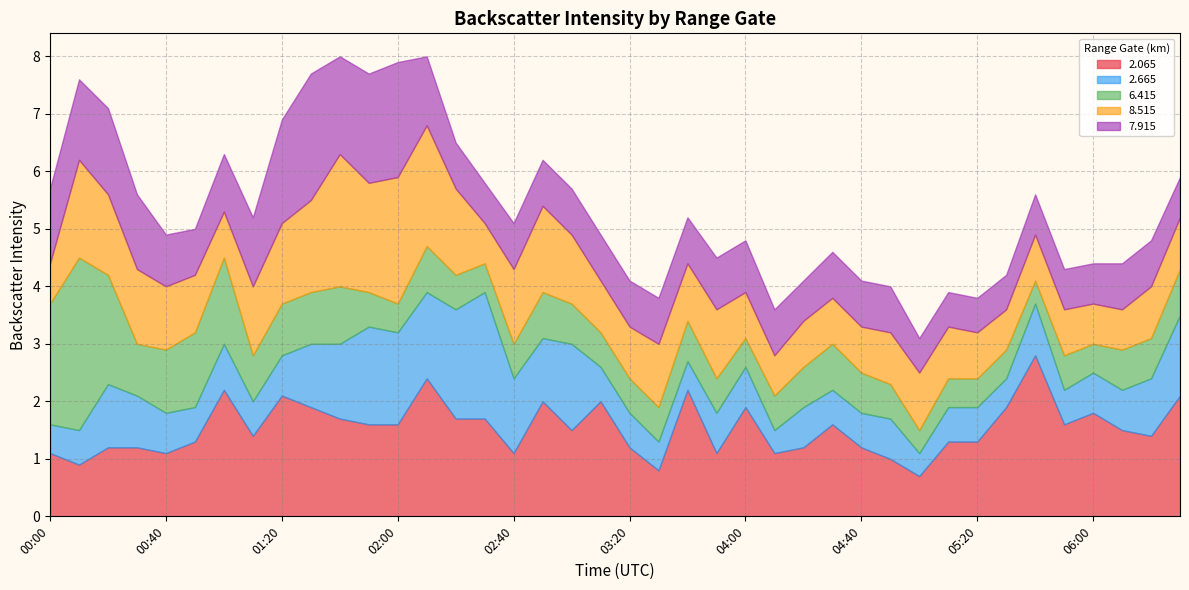

What is the value of the   8.515 point at the 31st from the left?

1.0